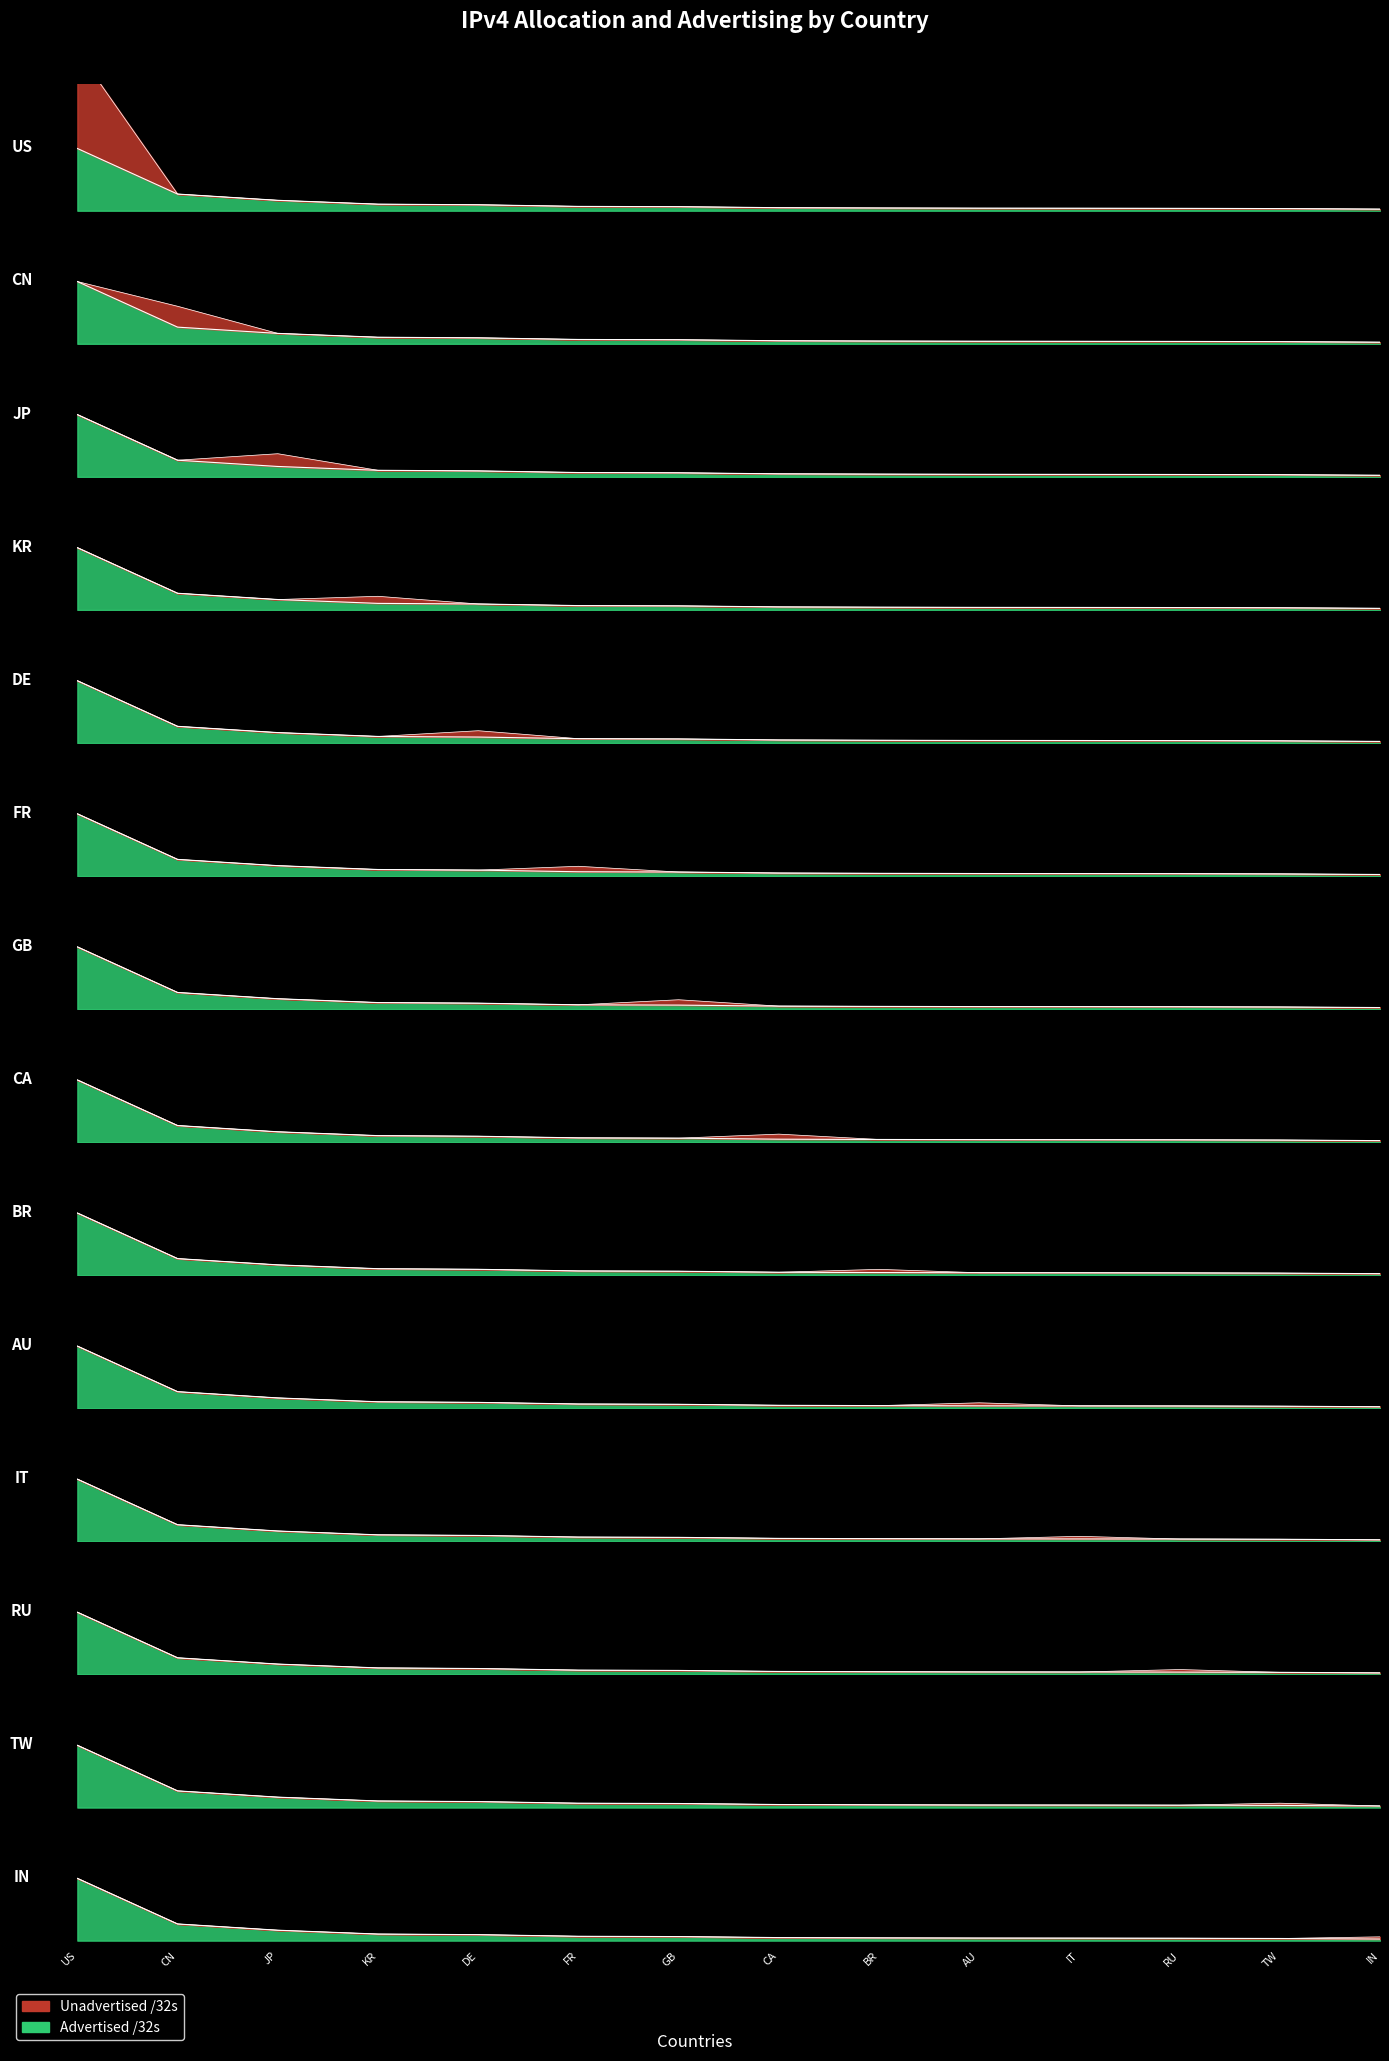

Is it true that advertised_32s equals 0.9 at US?

False